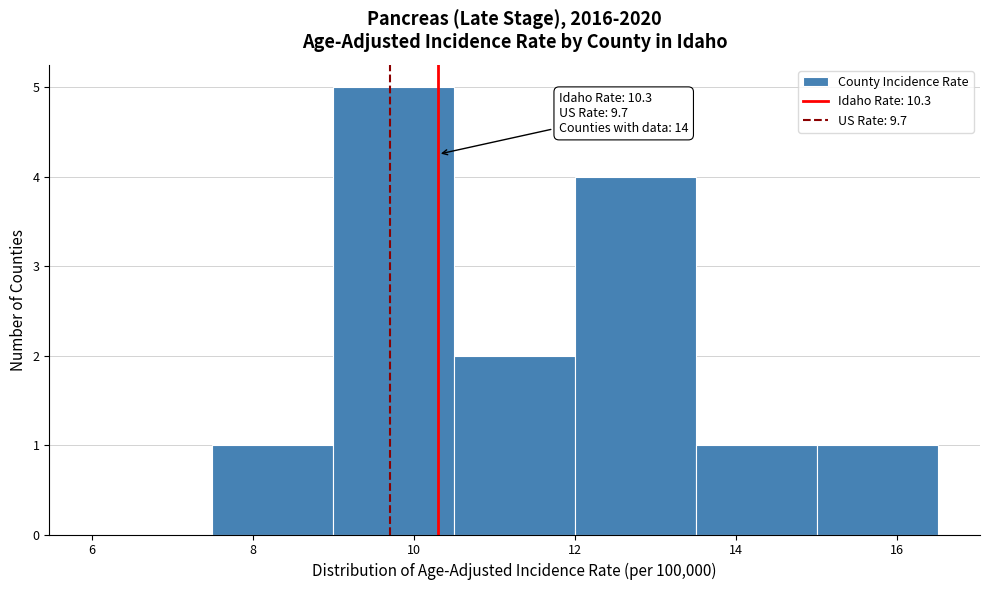

Which range on the x-axis has the tallest bar?

9.0 to 10.5